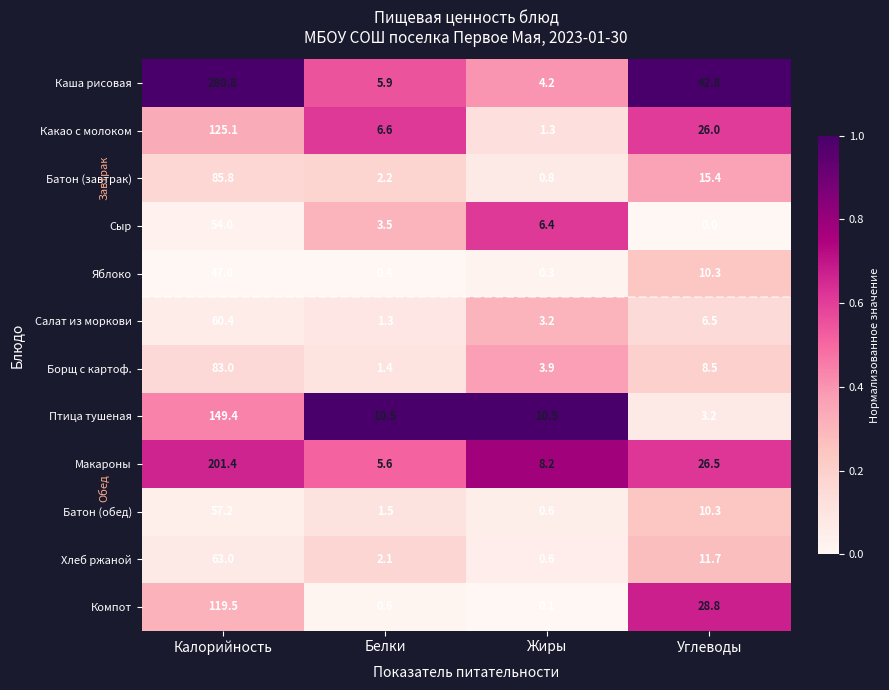

Which series has the largest total across all categories?

Каша рисовая